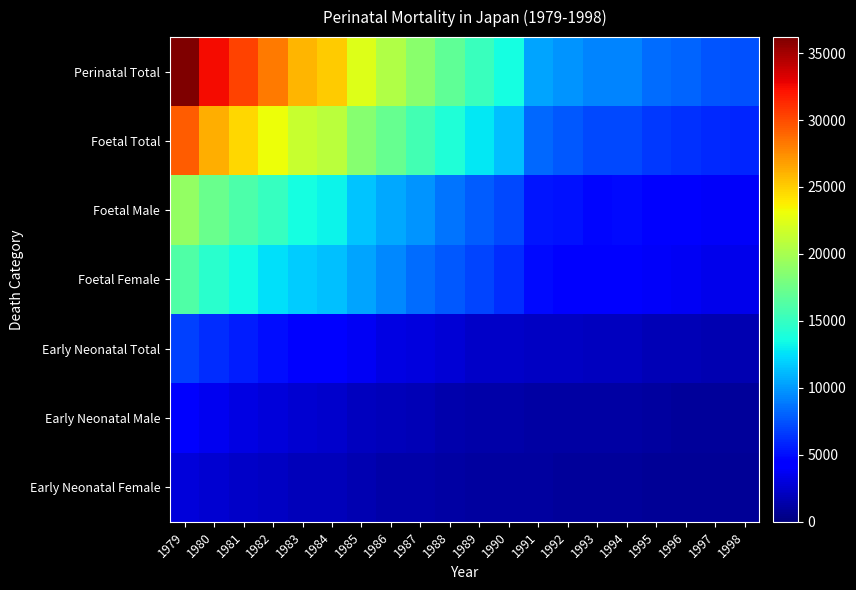

Reading left to right, extract all data points from this chart.

Perinatal Total: 1979=36190	1980=32422	1981=30274	1982=28204	1983=25925	1984=25149	1985=22379	1986=20389	1987=18699	1988=16839	1989=15183	1990=13704	1991=10426	1992=9888	1993=9226	1994=9286	1995=8412	1996=8080	1997=7624	1998=7447
Foetal Total: 1979=29289	1980=26268	1981=24672	1982=23137	1983=21354	1984=20875	1985=18642	1986=17143	1987=15634	1988=14090	1989=12797	1990=11367	1991=8258	1992=7758	1993=7191	1994=7200	1995=6580	1996=6333	1997=6009	1998=5804
Foetal Male: 1979=19183	1980=17261	1981=16095	1982=15031	1983=13600	1984=13281	1985=11578	1986=10588	1987=9866	1988=8719	1989=7832	1990=7150	1991=5259	1992=5104	1993=4790	1994=4877	1995=4386	1996=4119	1997=3910	1998=3861
Foetal Female: 1979=16135	1980=14443	1981=13507	1982=12560	1983=11790	1984=11389	1985=10358	1986=9357	1987=8370	1988=7748	1989=6976	1990=6180	1991=4889	1992=4476	1993=4194	1994=4147	1995=3820	1996=3739	1997=3514	1998=3401
Early Neonatal Total: 1979=6901	1980=6154	1981=5602	1982=5067	1983=4571	1984=4274	1985=3737	1986=3246	1987=3065	1988=2749	1989=2386	1990=2337	1991=2168	1992=2130	1993=2035	1994=2086	1995=1832	1996=1747	1997=1615	1998=1643
Early Neonatal Male: 1979=4037	1980=3609	1981=3224	1982=2946	1983=2592	1984=2435	1985=2067	1986=1840	1987=1726	1988=1490	1989=1303	1990=1323	1991=1157	1992=1199	1993=1132	1994=1204	1995=1025	1996=959	1997=876	1998=899
Early Neonatal Female: 1979=2864	1980=2545	1981=2378	1982=2121	1983=1979	1984=1839	1985=1670	1986=1406	1987=1339	1988=1259	1989=1083	1990=1014	1991=1011	1992=931	1993=903	1994=882	1995=807	1996=788	1997=739	1998=744